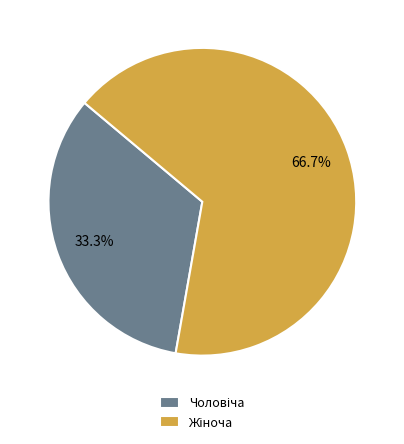

Is there any slice that represents more than half of the pie?

Yes